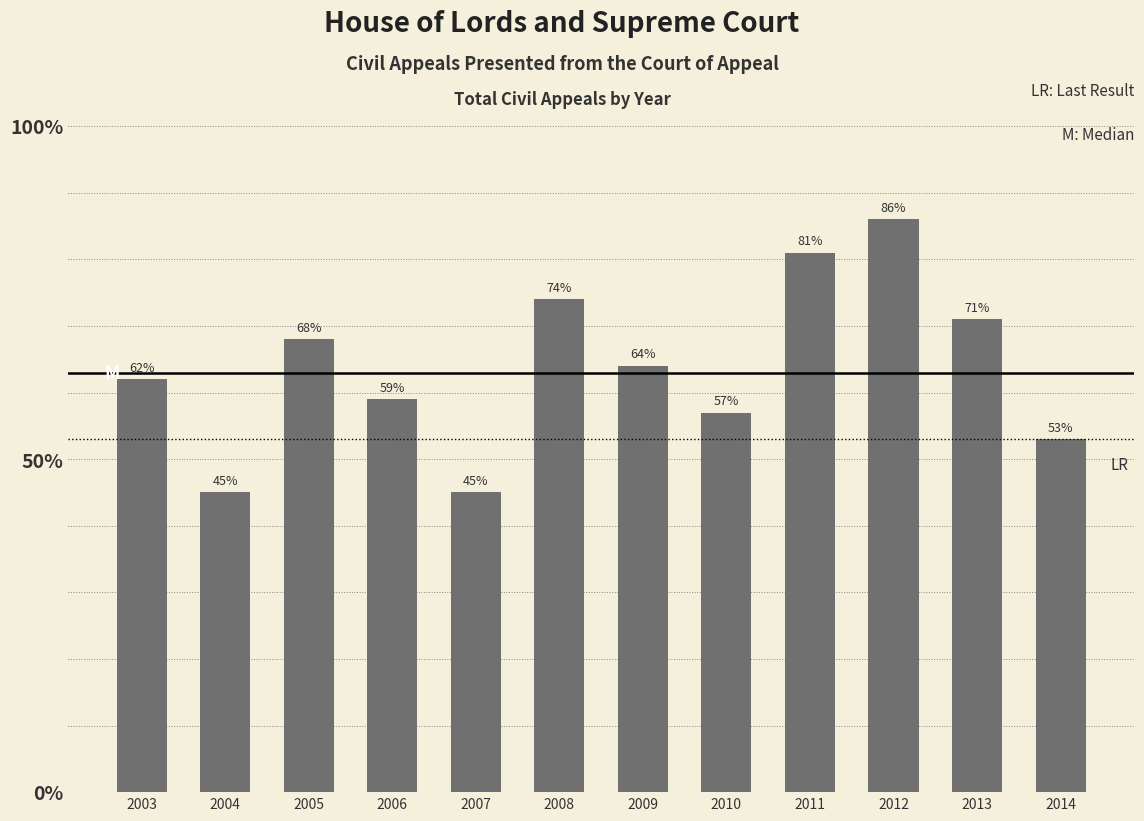

What is the average value?

64